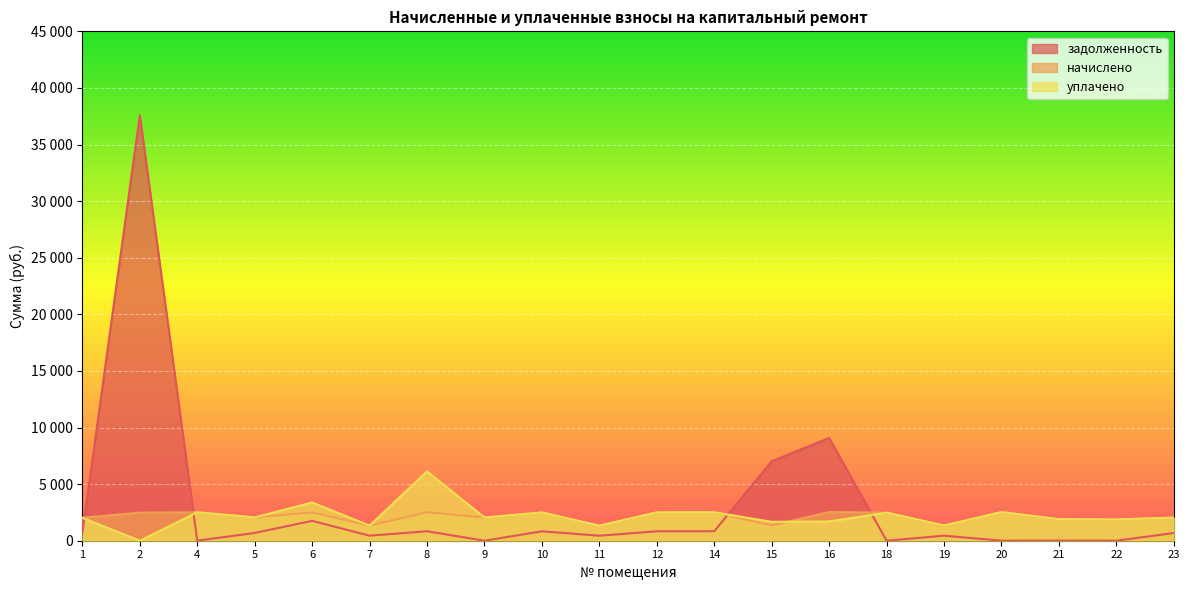

Reading left to right, extract all data points from this chart.

задолженность: 676.4	37585.1	5.4	686.4	1756.5	444.7	838.0	0.0	832.3	443.5	835.1	838.0	7019.4	9075.7	0.0	448.1	0.0	13.6	0.0	680.7
начислено: 2024.9	2479.6	2513.9	2059.2	2501.1	1334.2	2513.9	2050.6	2496.8	1329.9	2505.4	2513.9	1342.8	2535.4	2483.9	1342.8	2531.1	1904.8	1879.0	2042.0
уплачено: 2024.9	0.0	2513.9	2059.2	3379.3	1334.2	6126.8	2050.6	2496.8	1329.9	2505.4	2513.9	1670.1	1704.3	2483.9	1342.8	2531.1	1904.8	1879.0	2042.0